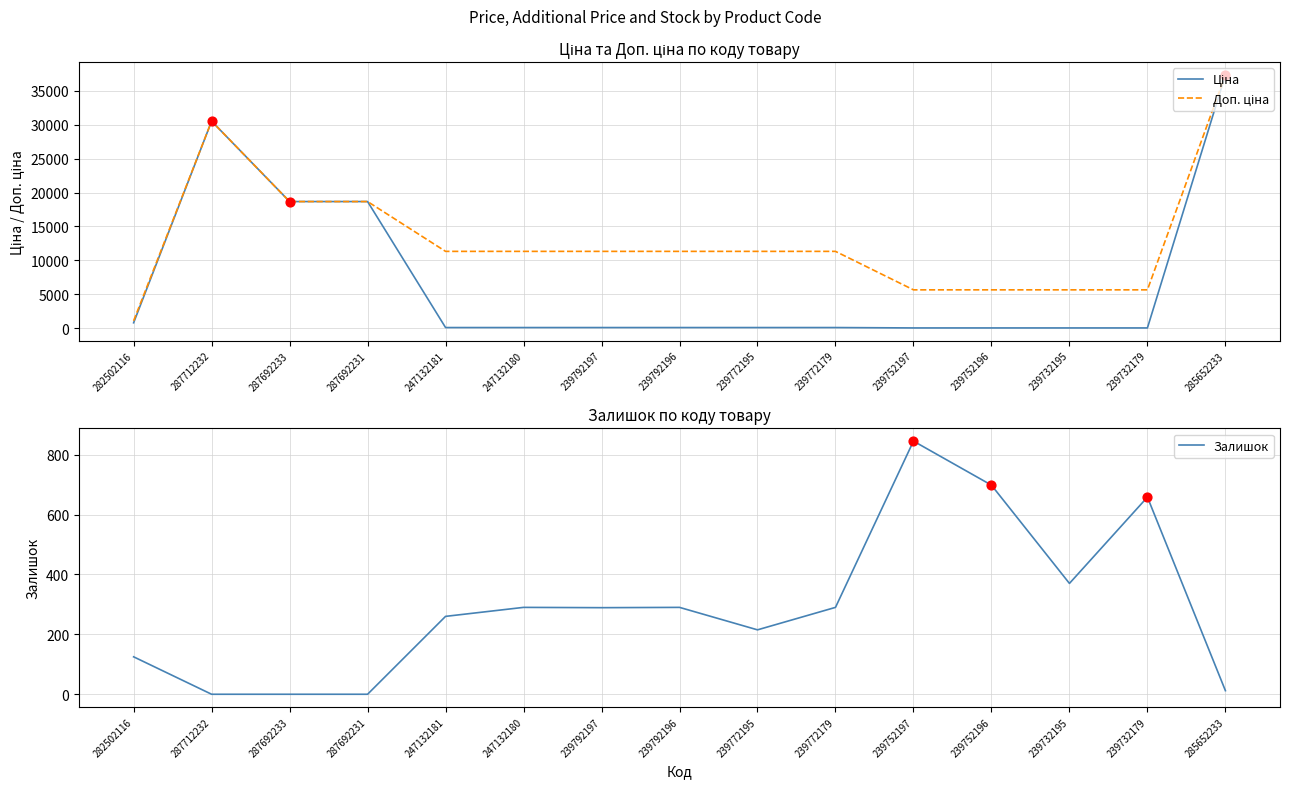

What are all the series names shown in the legend?

Ціна, Доп. ціна, Залишок